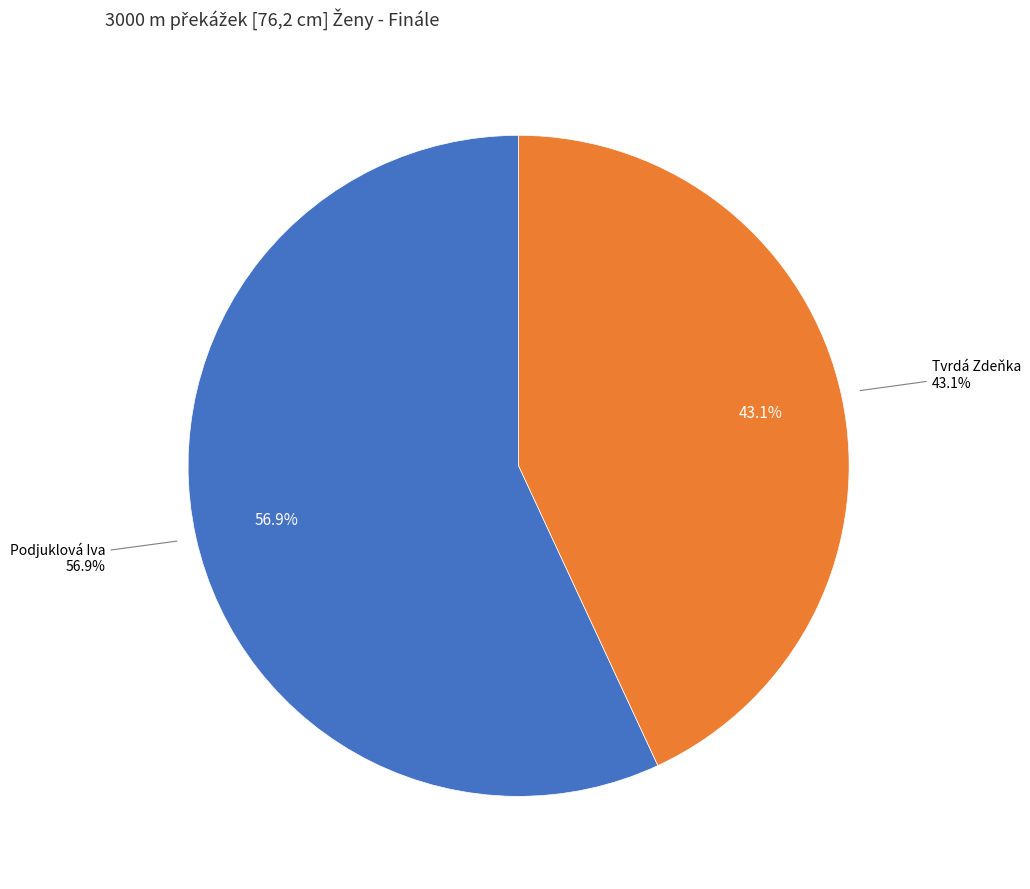

To the nearest percent, what percentage of the pie is Tvrdá Zdeňka?

43%